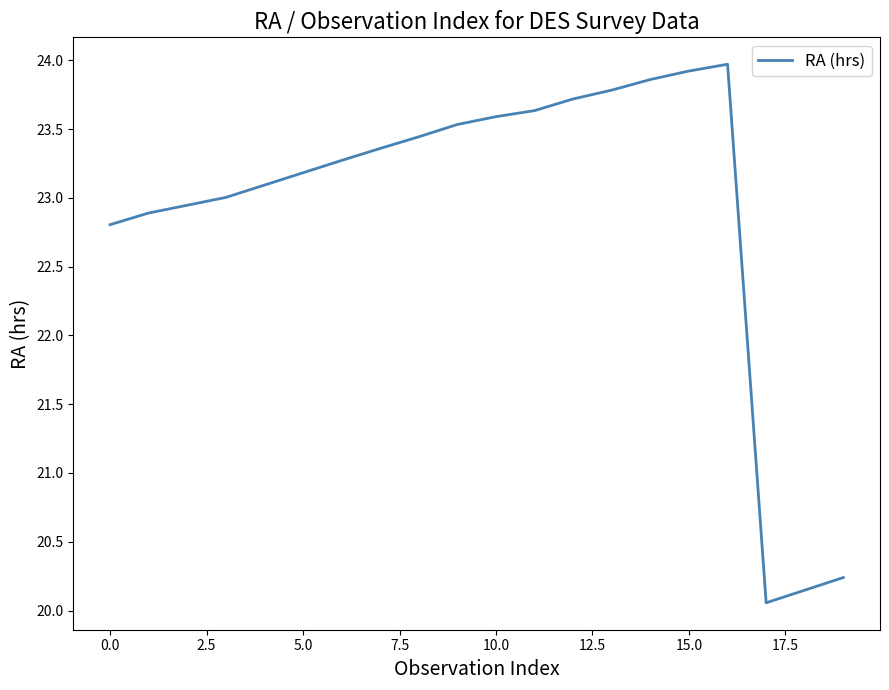

What is the maximum value shown in the chart?

24.0